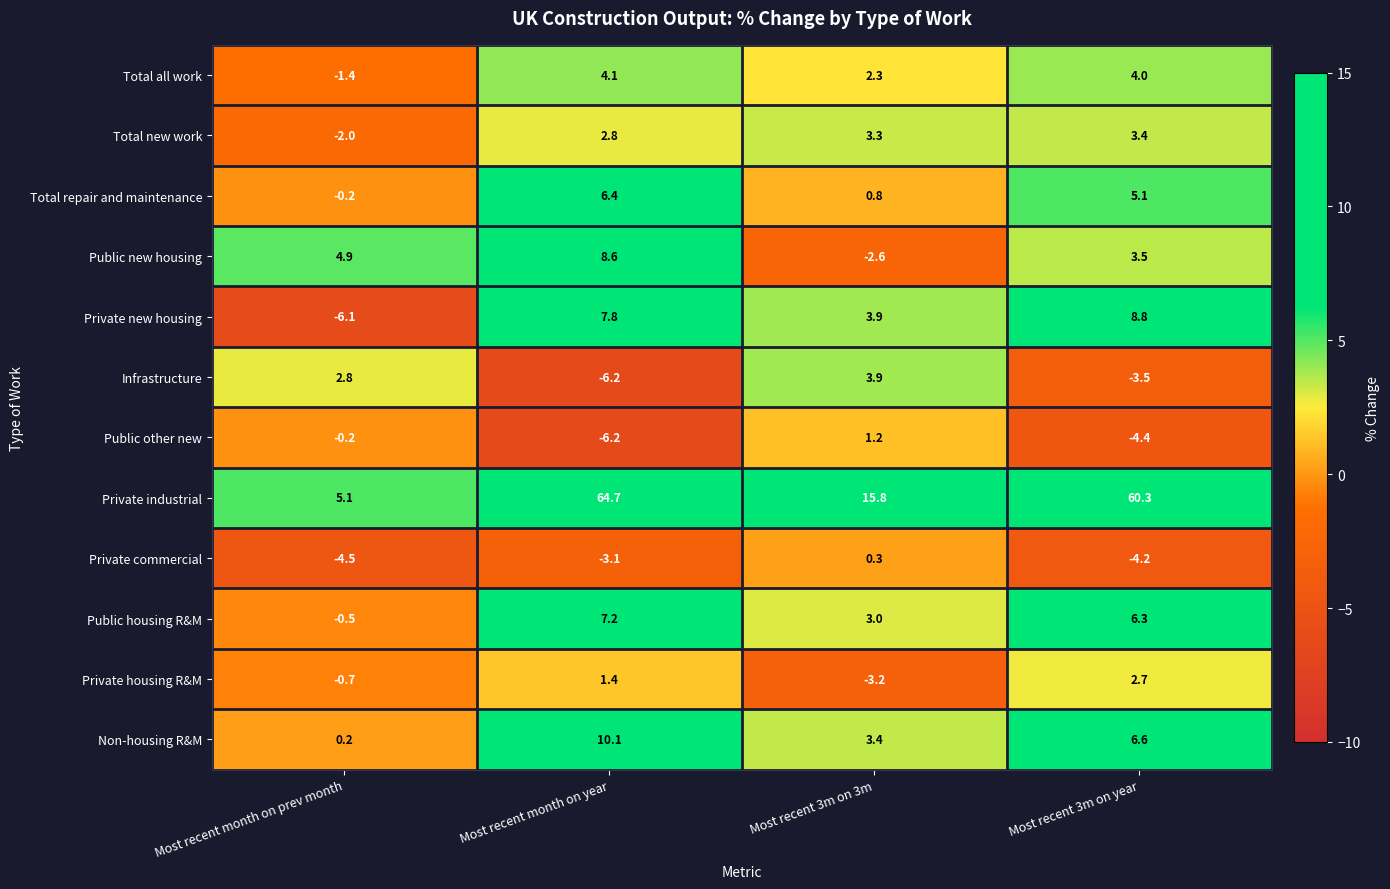

Rank the series by their maximum value, from highest to lowest.

Private industrial, Non-housing R&M, Private new housing, Public new housing, Public housing R&M, Total repair and maintenance, Total all work, Infrastructure, Total new work, Private housing R&M, Public other new, Private commercial